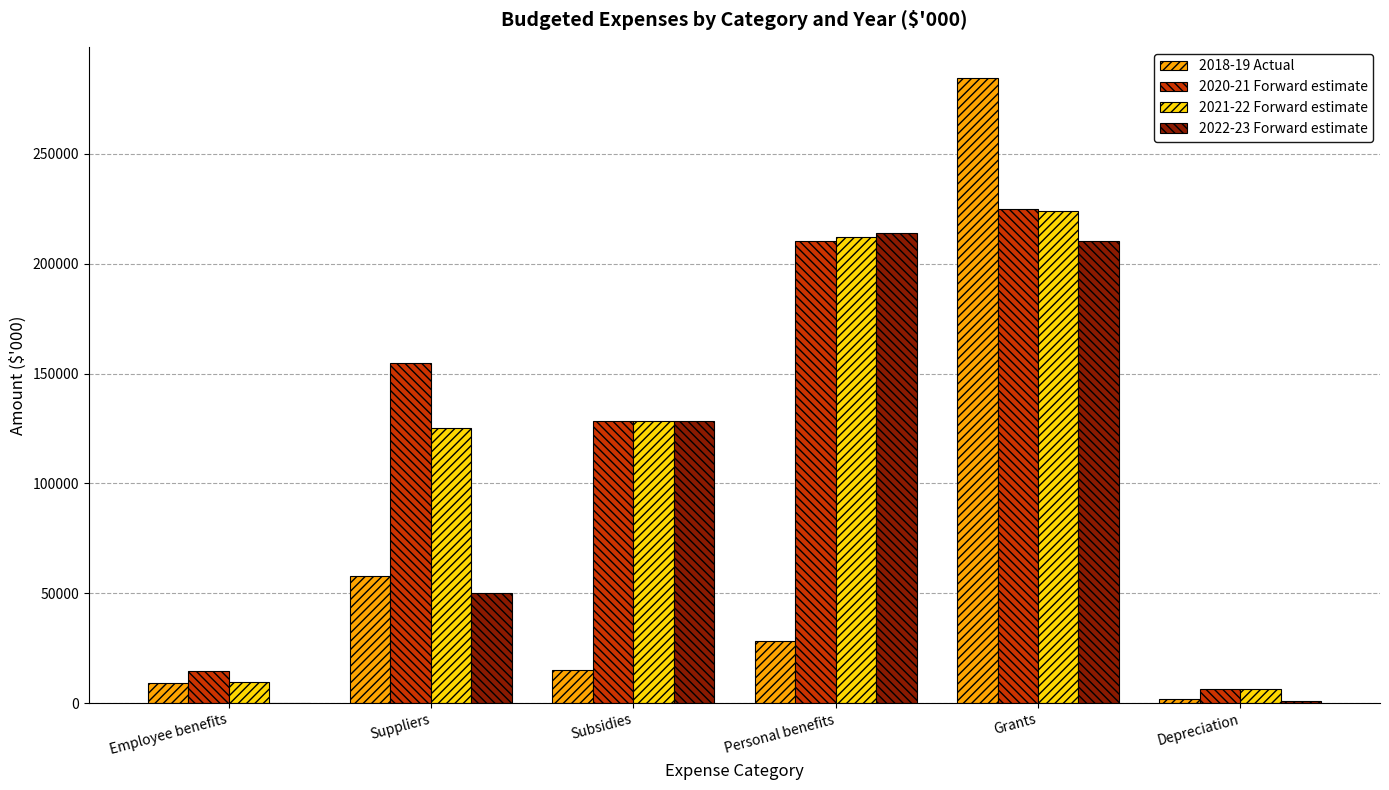

What is the maximum value shown in the chart?

284481